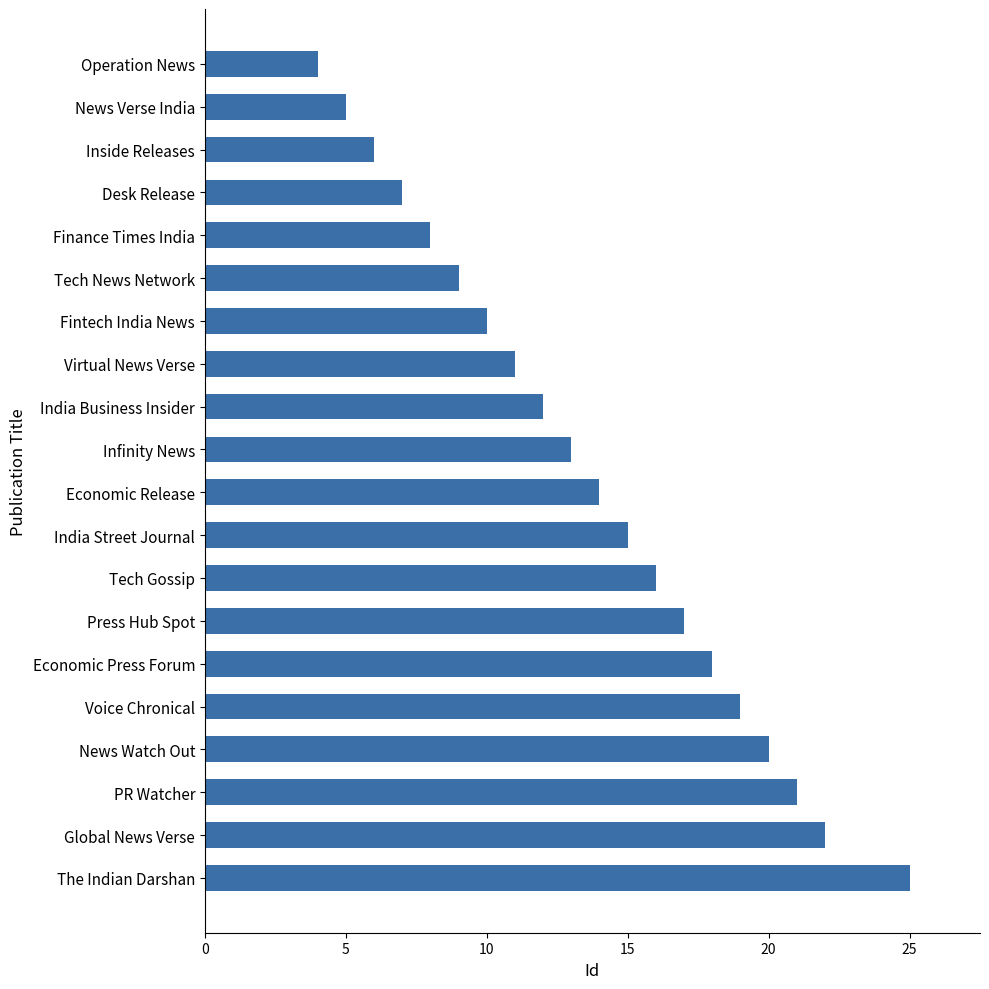

Approximately how many times larger is the value at Economic Release compared to Tech Gossip?

0.9